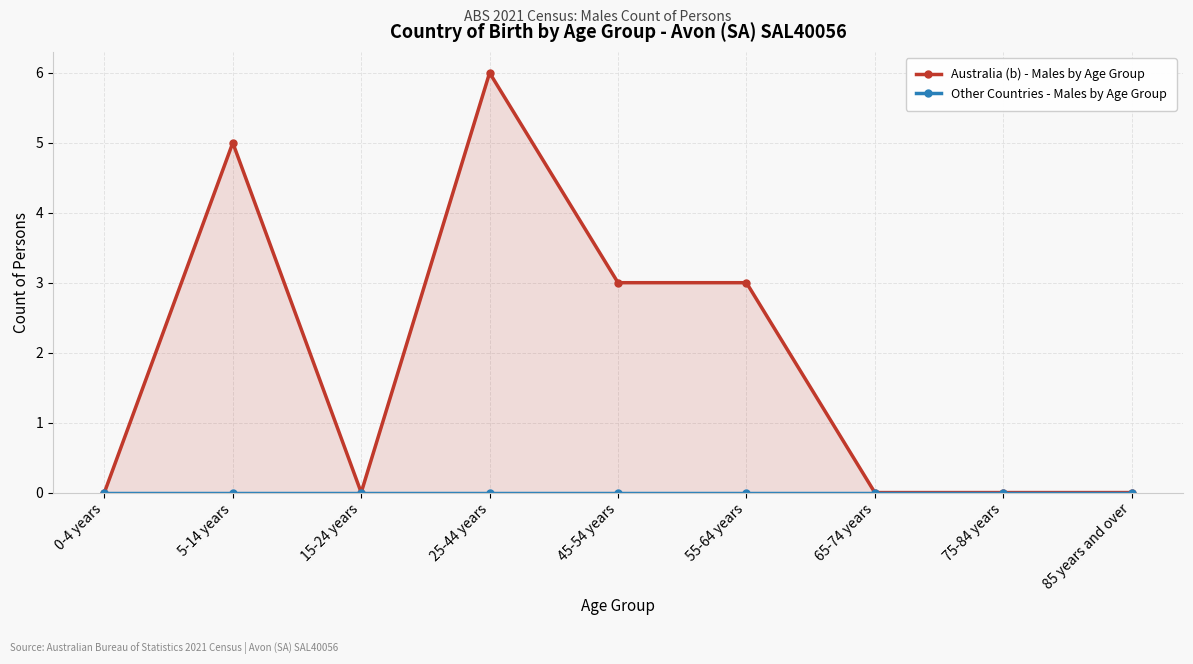

In Australia (b) - Males by Age Group, how many points are higher than both neighbors (excluding endpoints)?

2